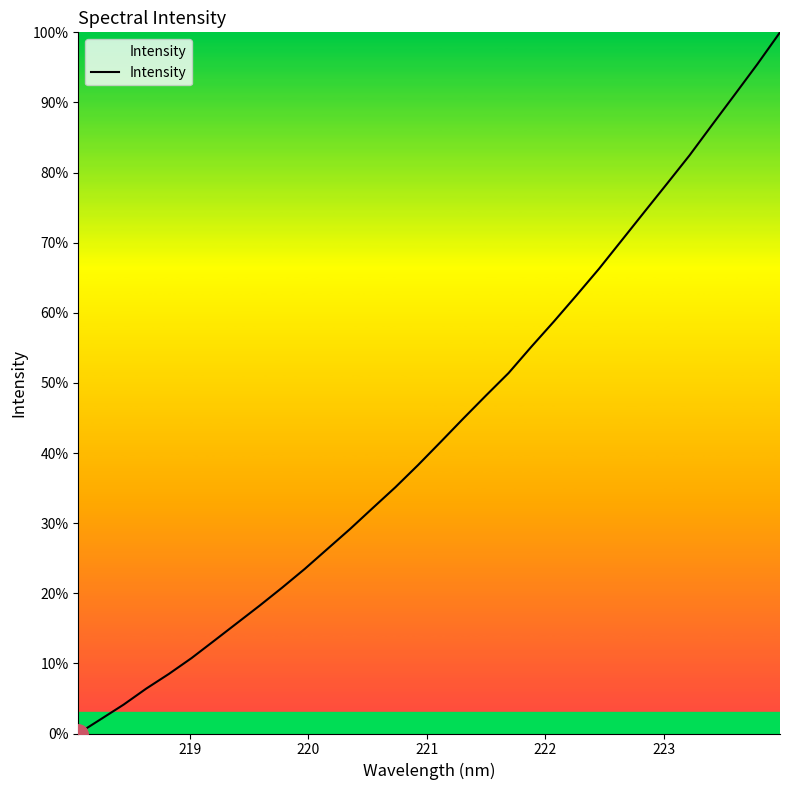

Count the number of data series in this chart.

1